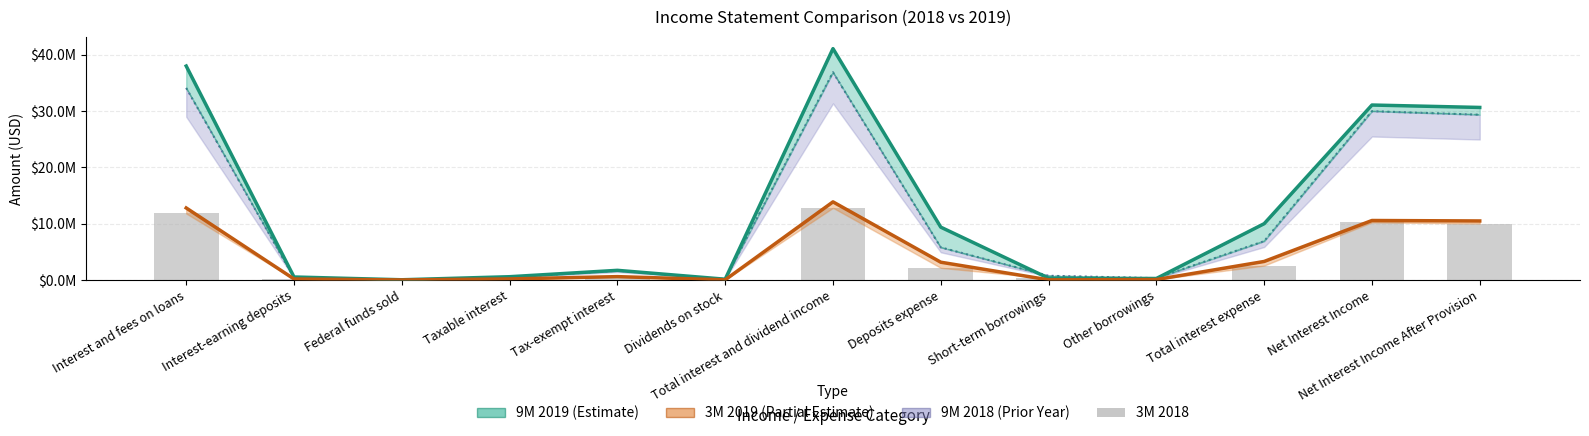

Which label corresponds to the largest value in the chart?

Total interest and dividend income